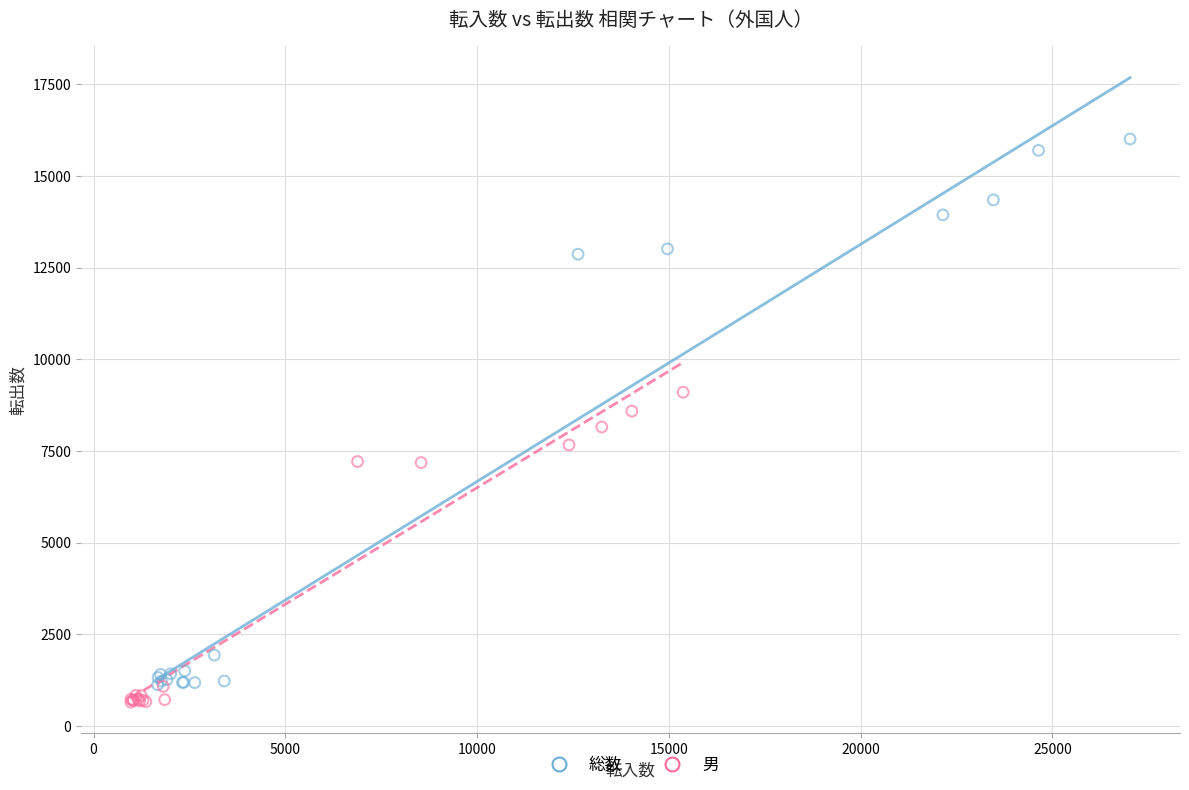

Which series reaches the maximum Y coordinate?

総数